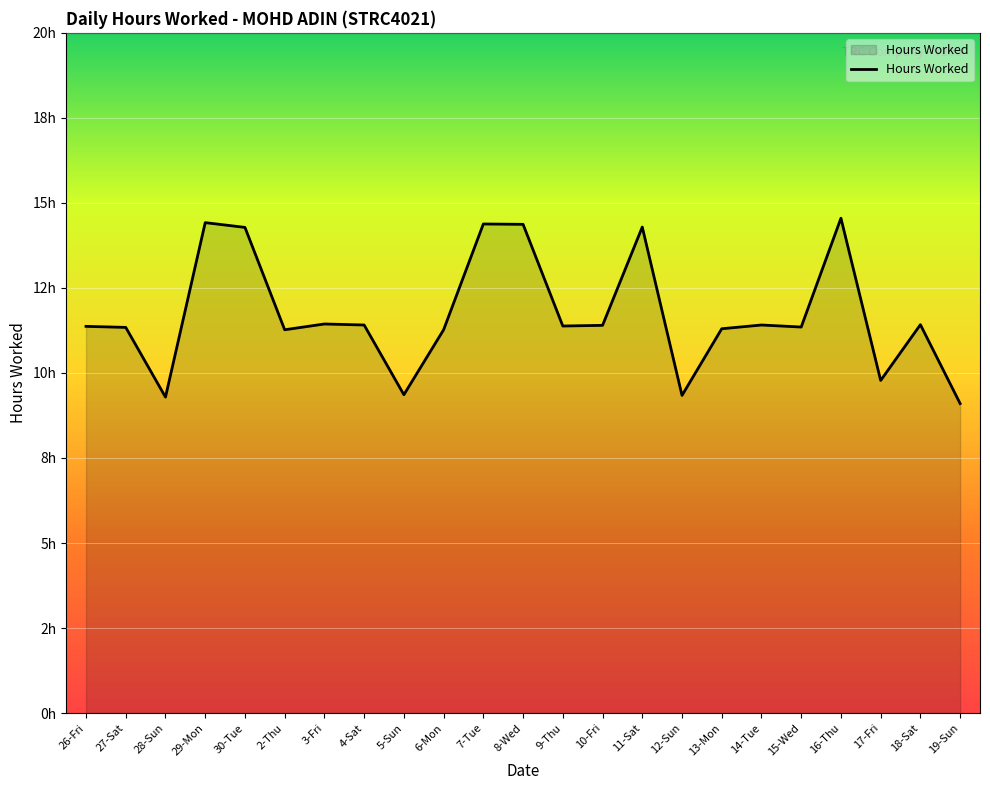

Reading left to right, what are all the values shown in this chart?

11.4	11.3	9.3	14.4	14.3	11.3	11.4	11.4	9.4	11.3	14.4	14.4	11.4	11.4	14.3	9.3	11.3	11.4	11.3	14.6	9.8	11.4	9.1